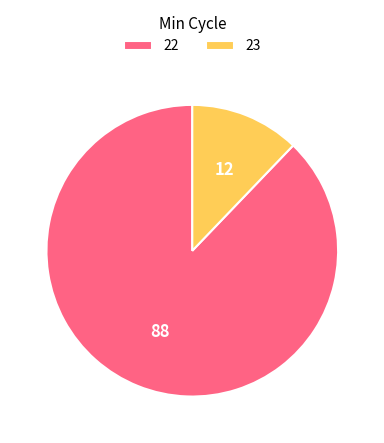

How many segments does this pie chart have?

2